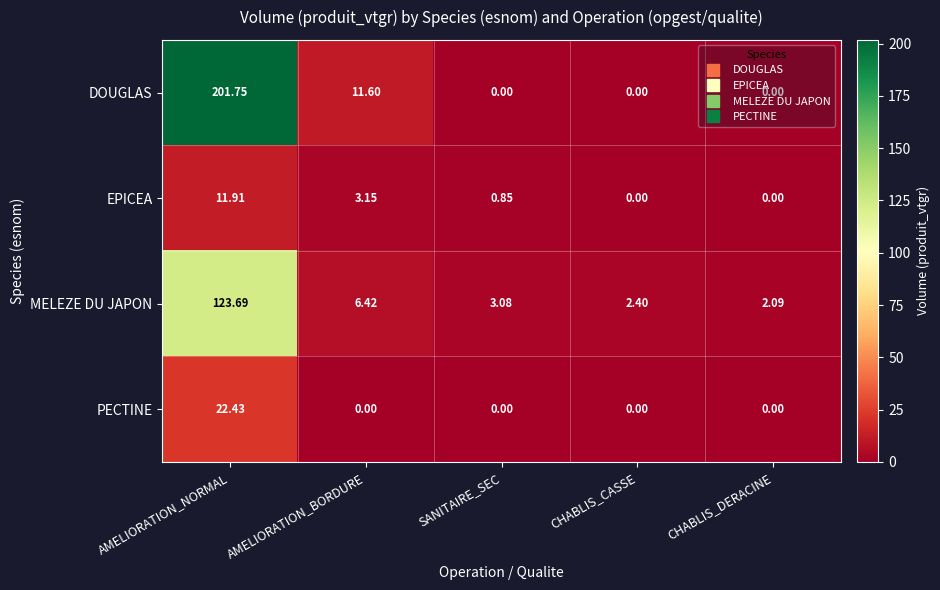

Which series has the largest total across all categories?

DOUGLAS